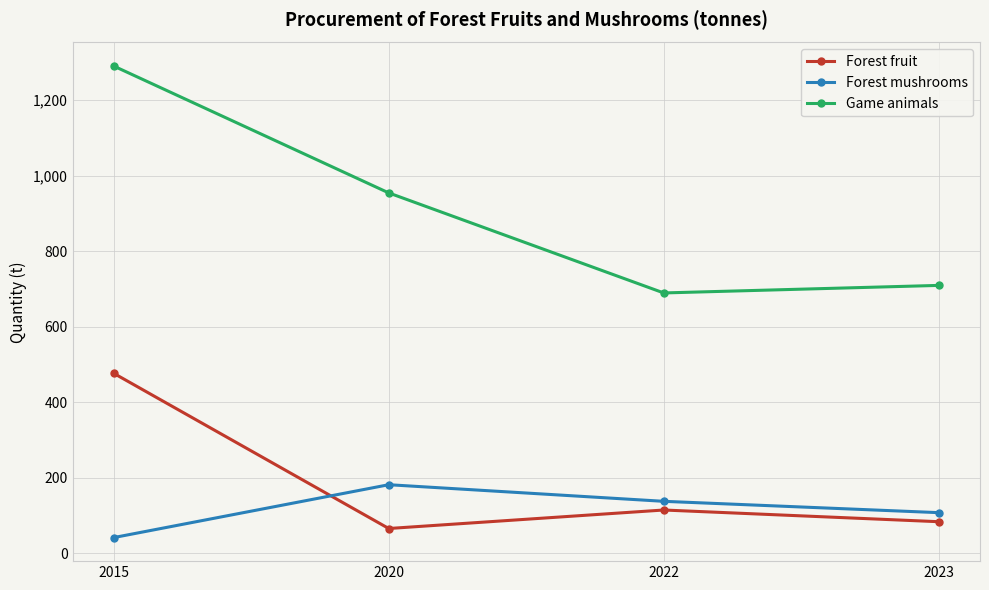

What is the sum of the Forest mushrooms values at 2023 and 2020?

288